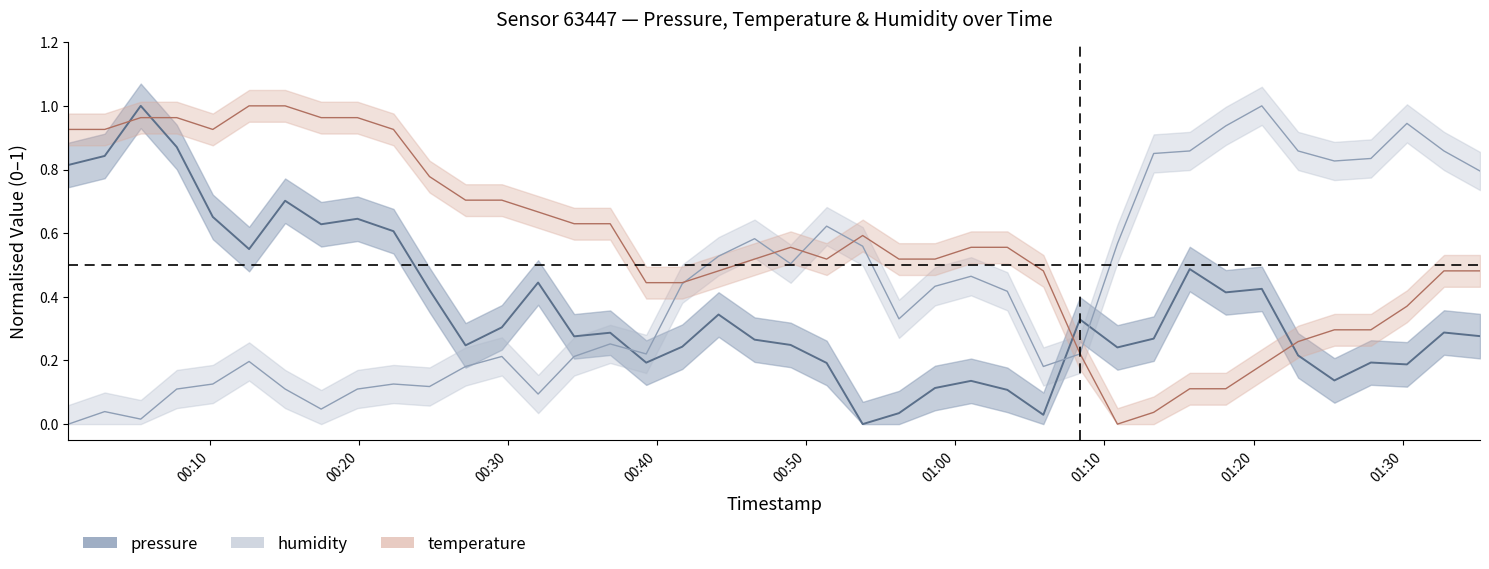

What is the label of the 3rd point from the left?

2023-02-12T00:05:22